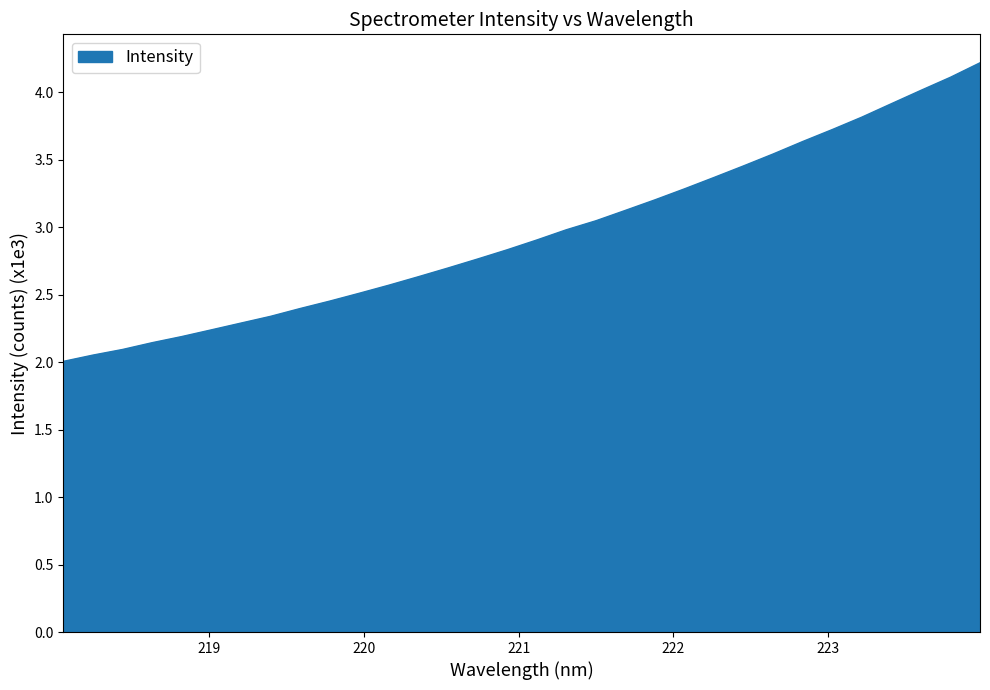

What is the maximum value shown in the chart?

4.2